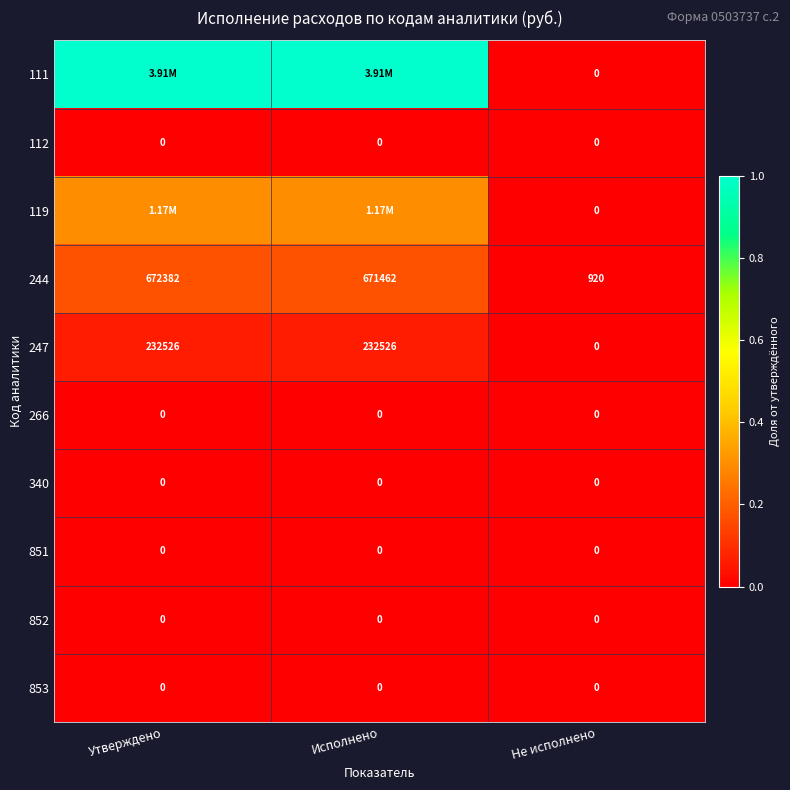

At which label is 244 closest to 336651?

Исполнено